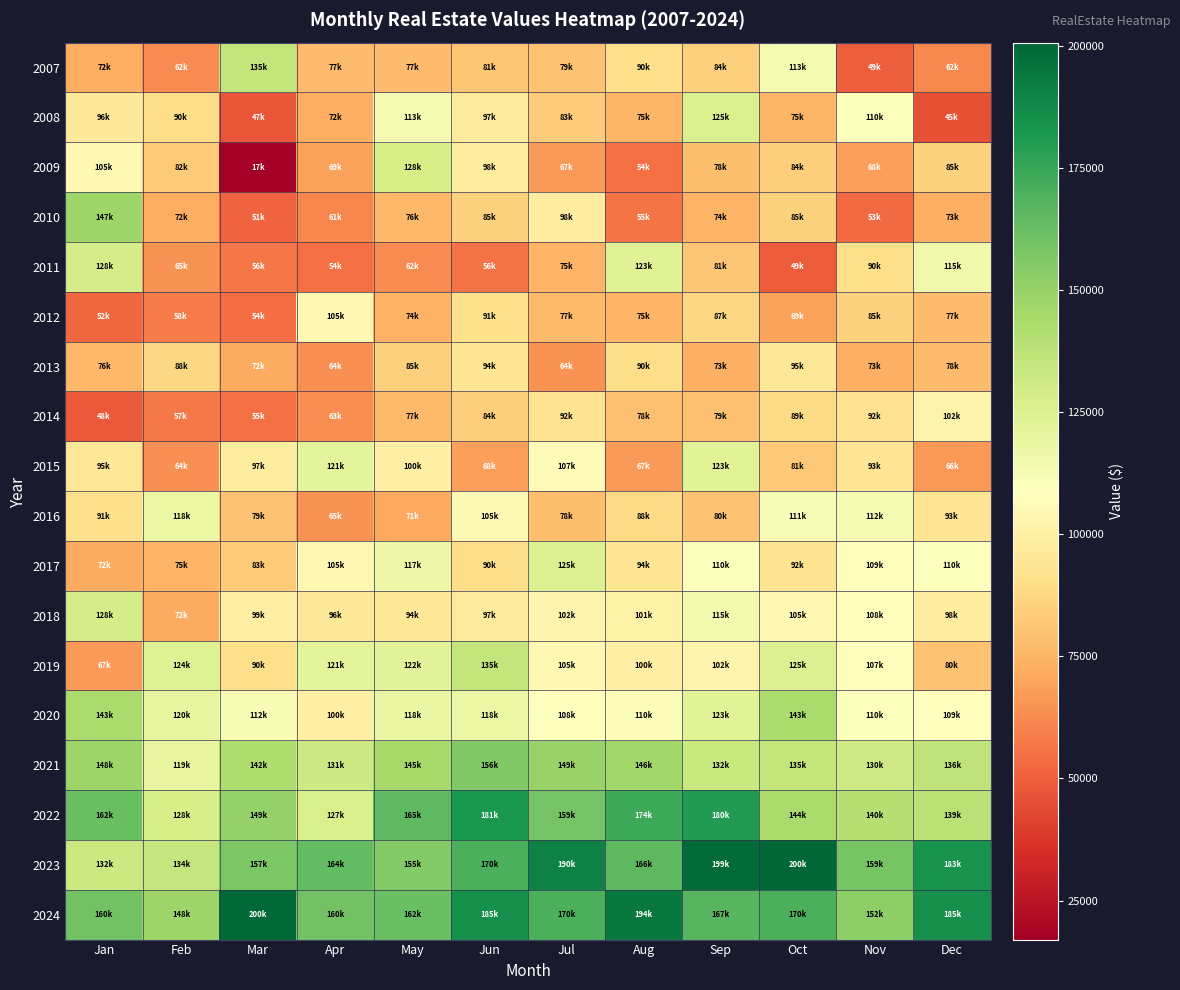

Rank the series by their maximum value, from highest to lowest.

2023, 2024, 2022, 2021, 2010, 2020, 2007, 2019, 2011, 2018, 2009, 2008, 2017, 2015, 2016, 2012, 2014, 2013